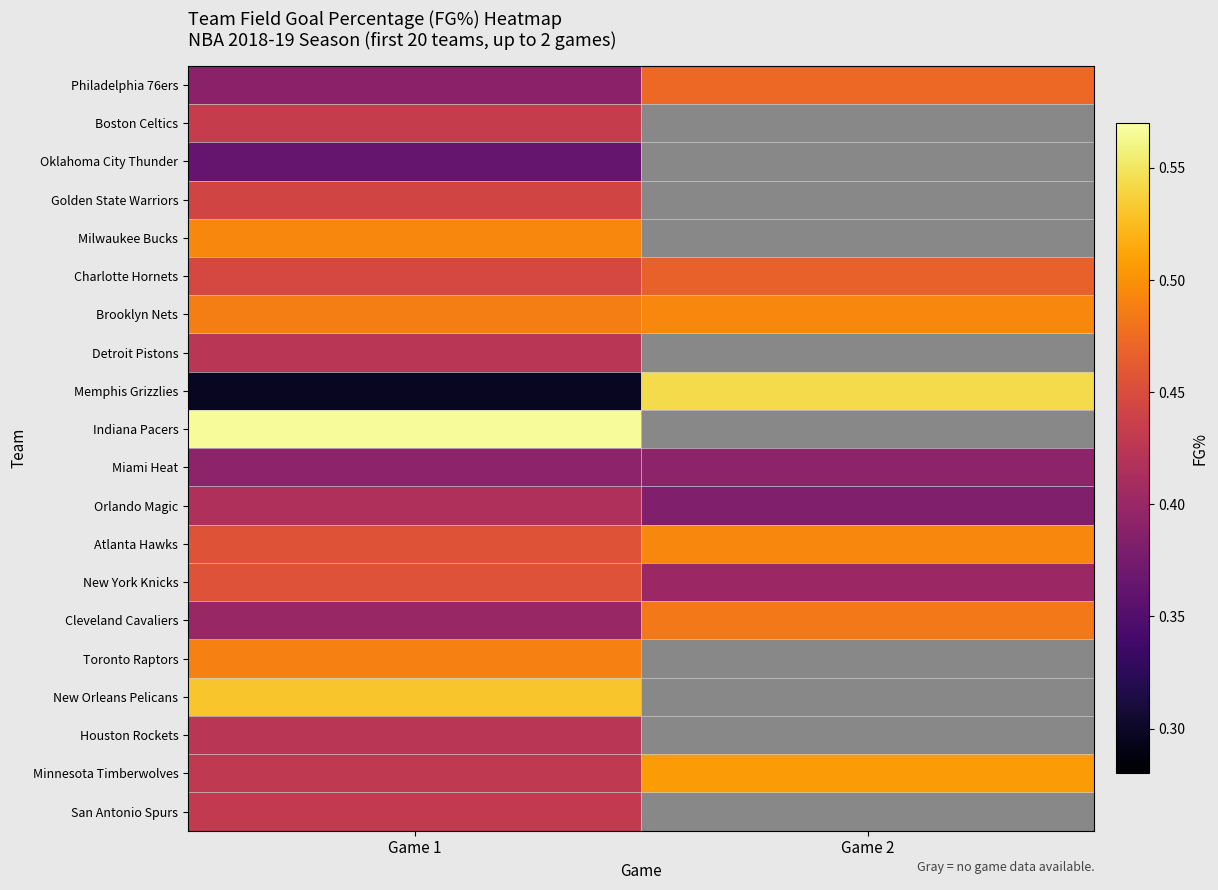

The value of Philadelphia 76ers at Game 2 is 0.7. True or false?

False